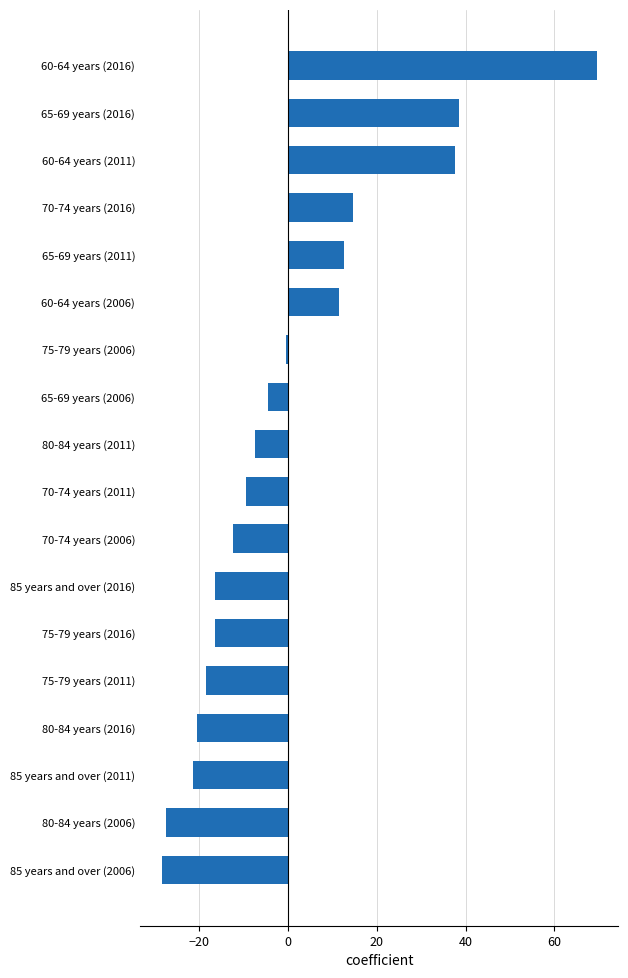

How many values exceed -7?

8